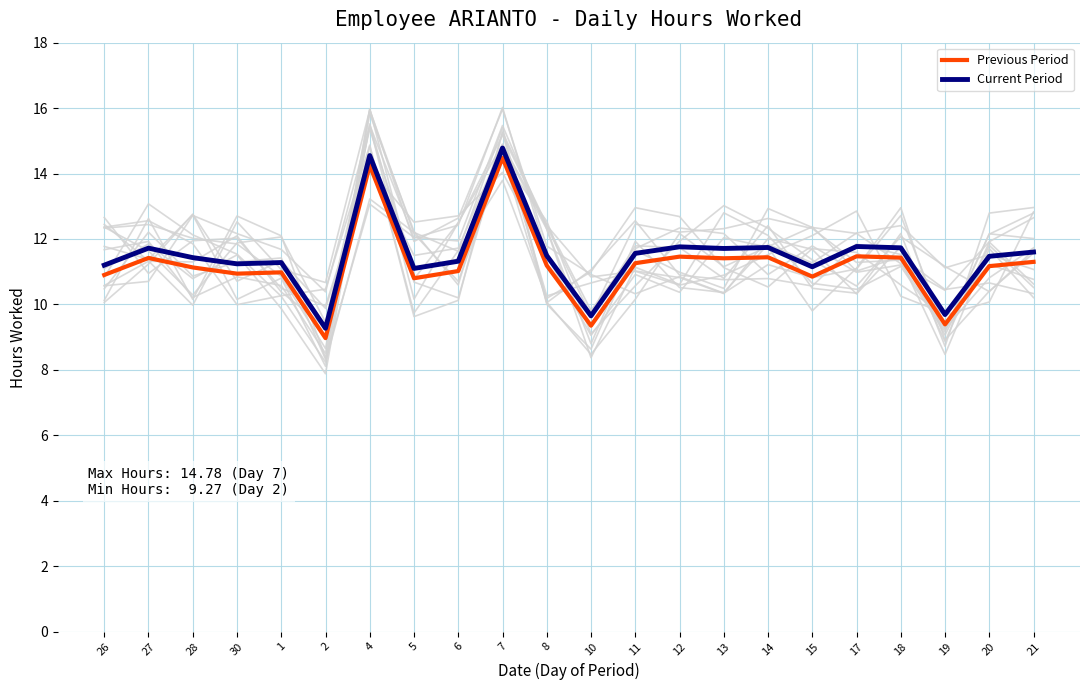

What position from the right is 20?

2